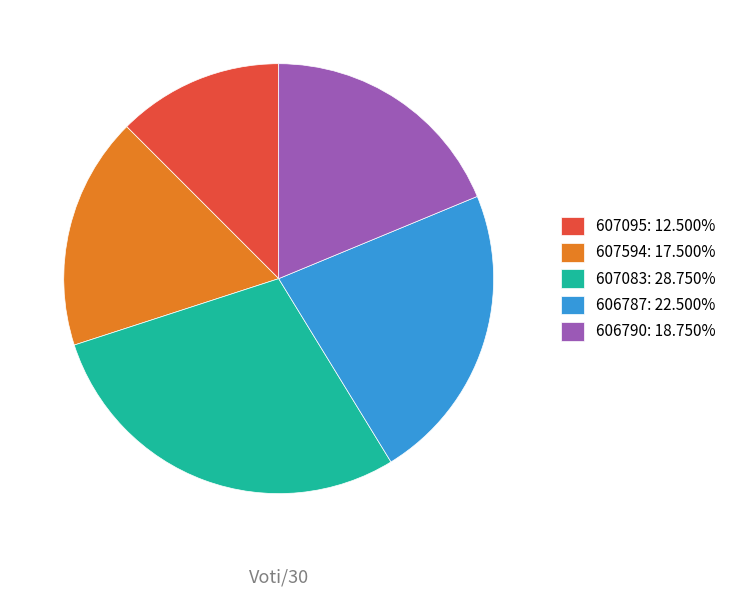

True or false: 607083 accounts for 42% of the total.

False